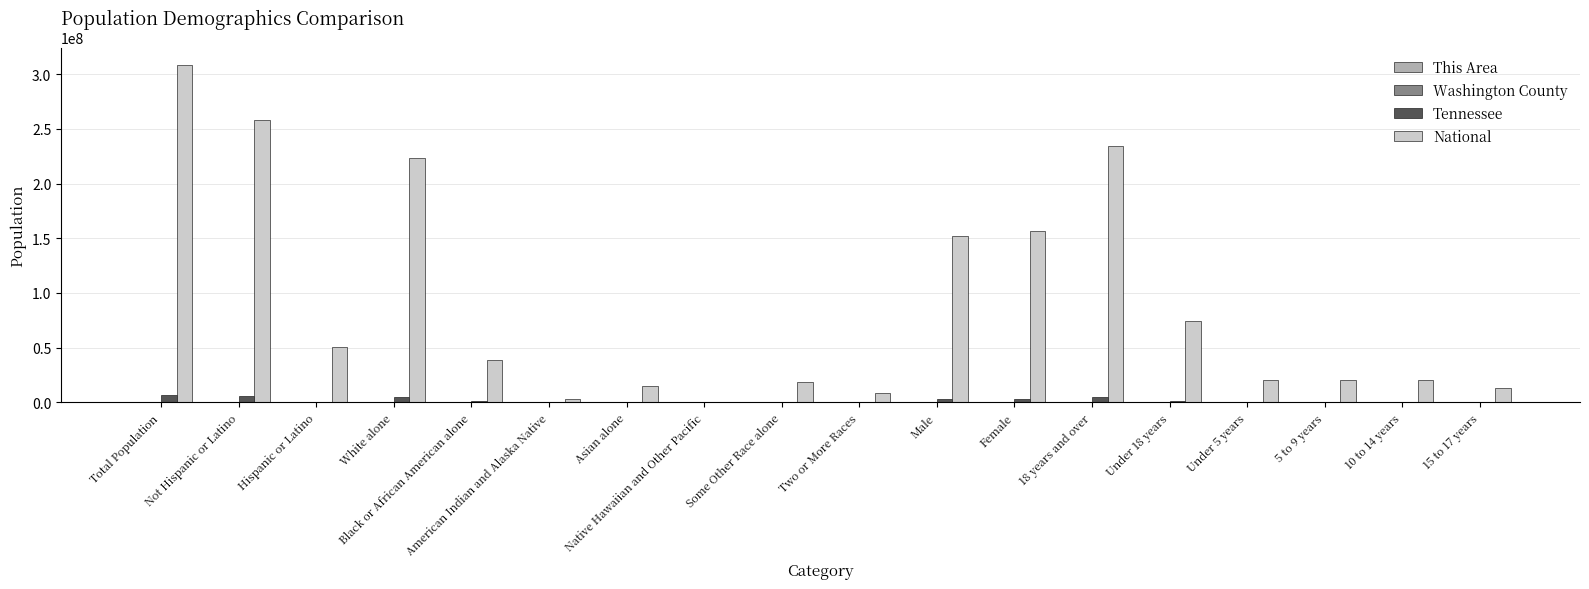

Between Total Population and Asian alone, which series saw the biggest shift?

National